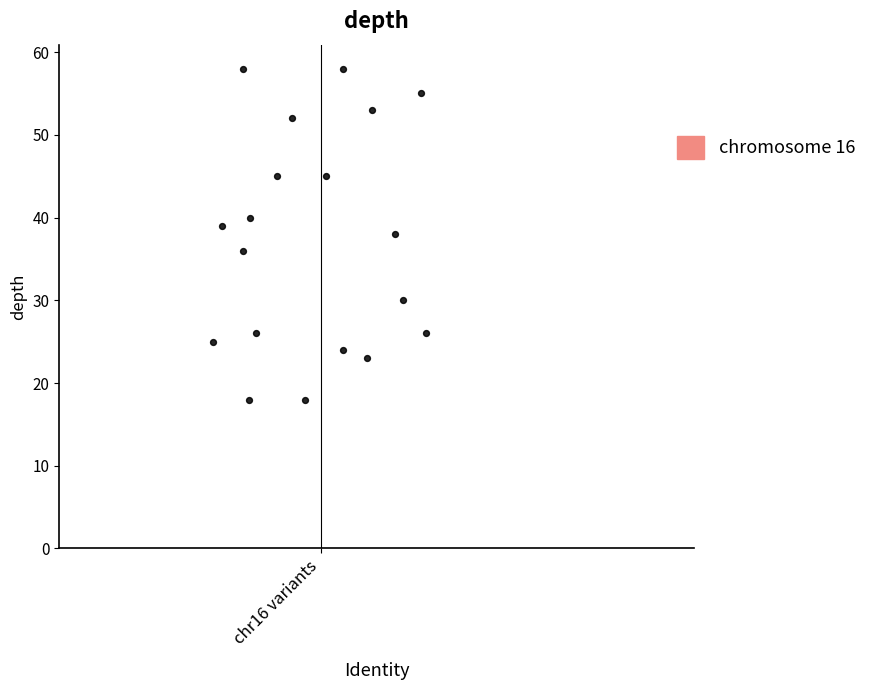

What is the range of Y values (max minus min)?

40